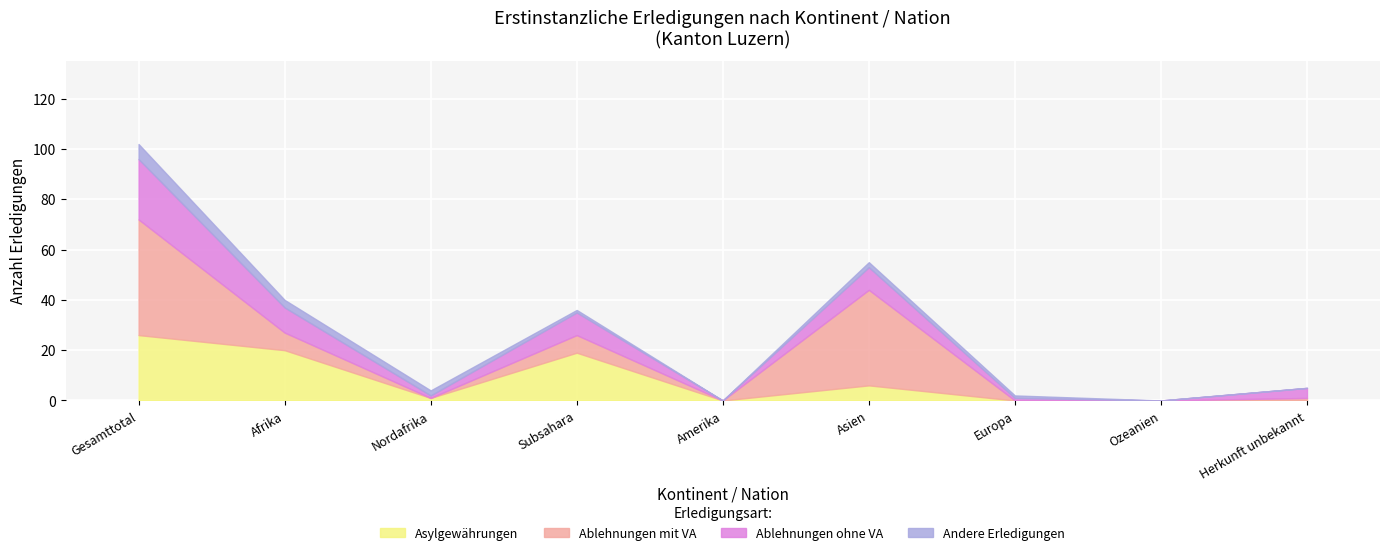

True or false: Total Erledigungen has a value of 5 at Herkunft unbekannt.

True